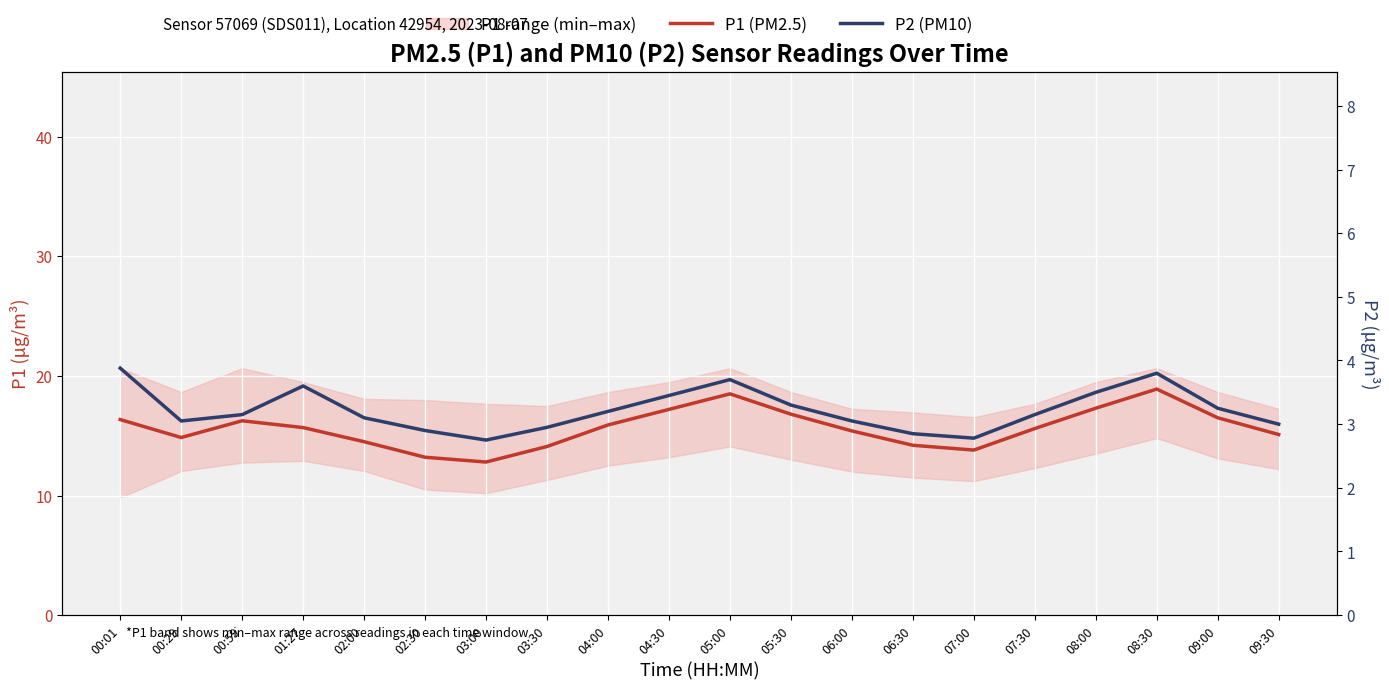

What is the total value across all series at 09:00?

19.8